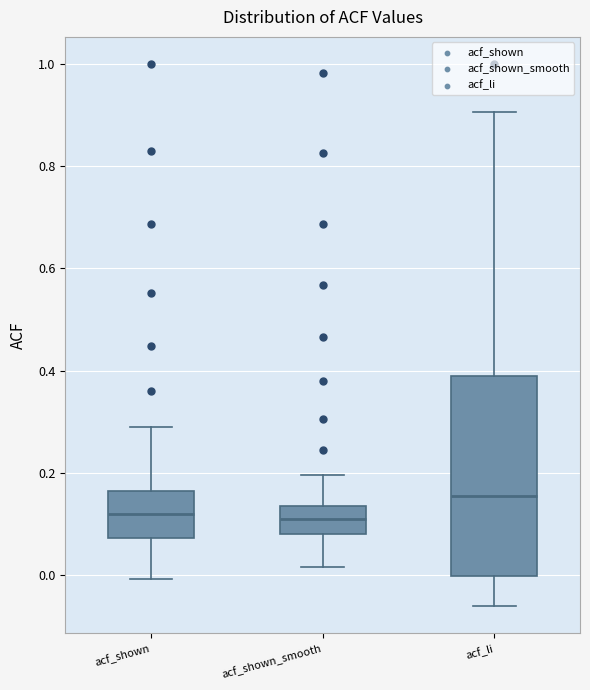

Where does the median line of the box for acf_shown sit on the y-axis? The values are not printed on the chart, so give them approximately, as read against the axis.

0.12